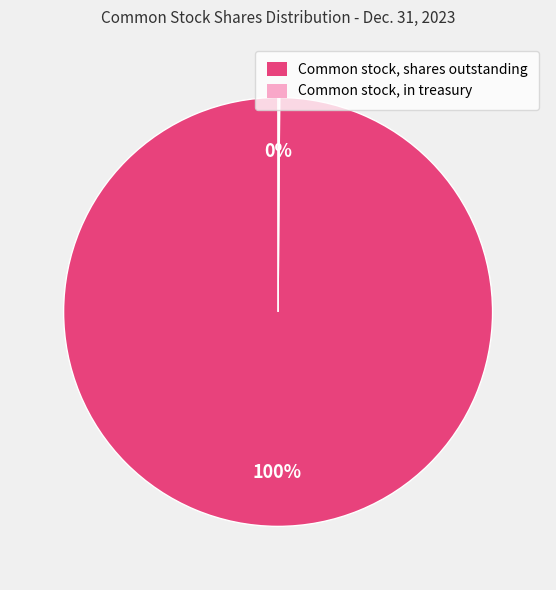

Is there any slice that represents more than half of the pie?

Yes